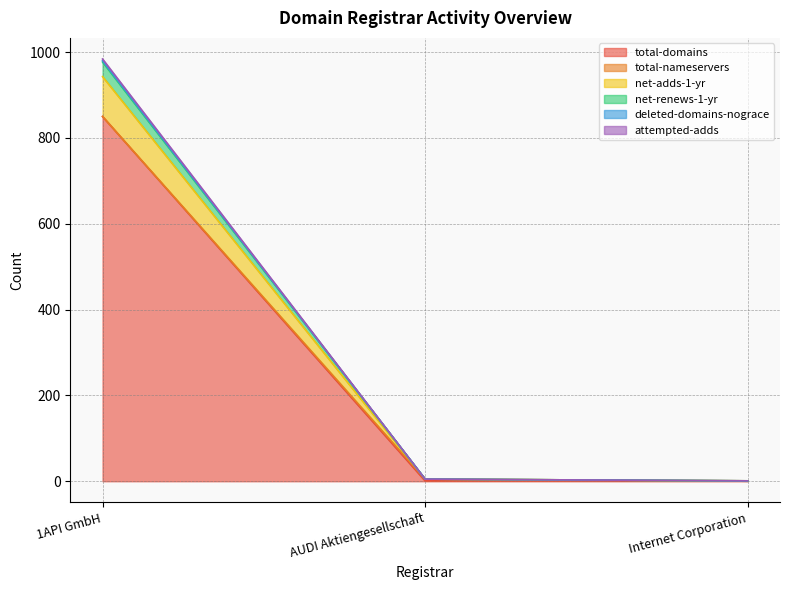

At how many categories does at least one series exceed 893?

1